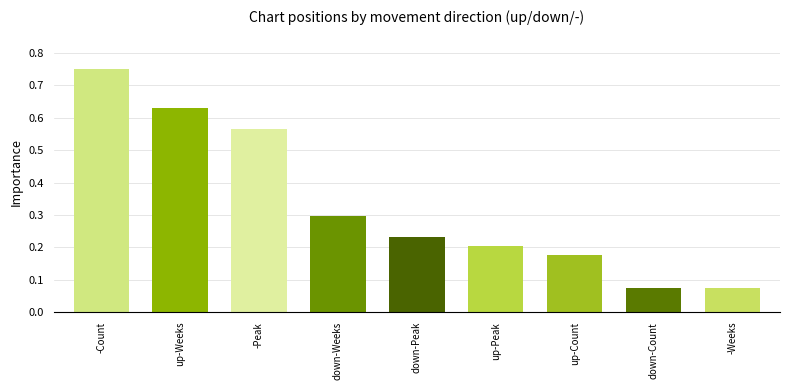

Which label corresponds to the largest value in the chart?

-Count